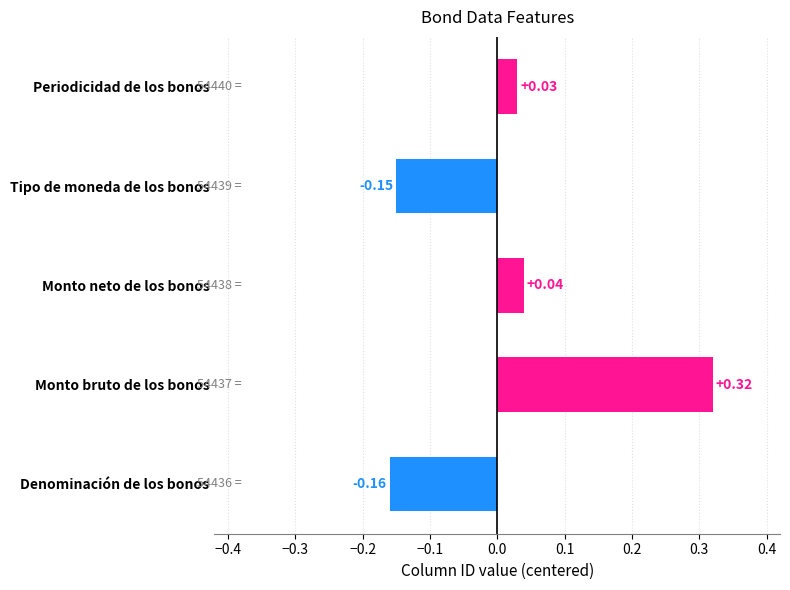

At which category does the chart reach its peak across all series?

Monto bruto de los bonos